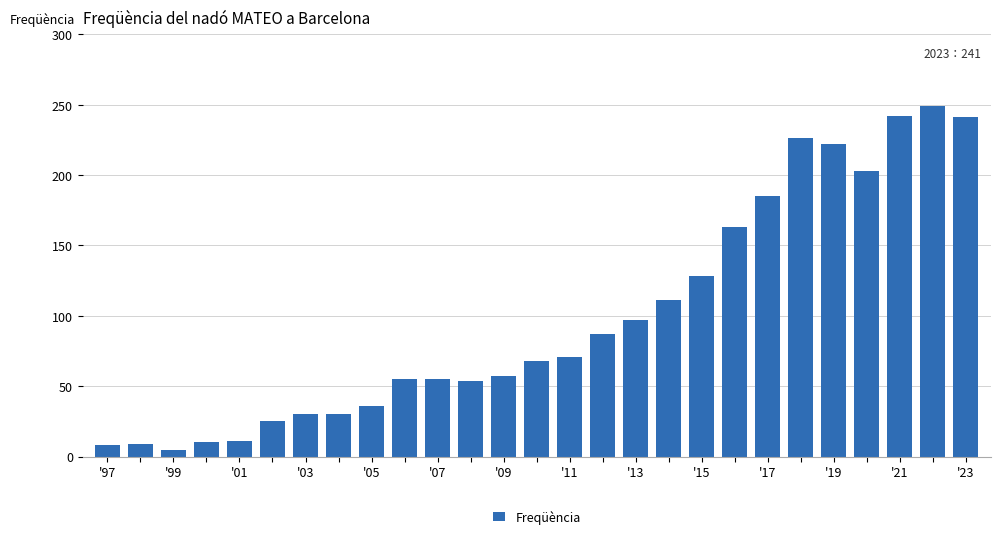

What is the value of the 1st bar from the left?

8